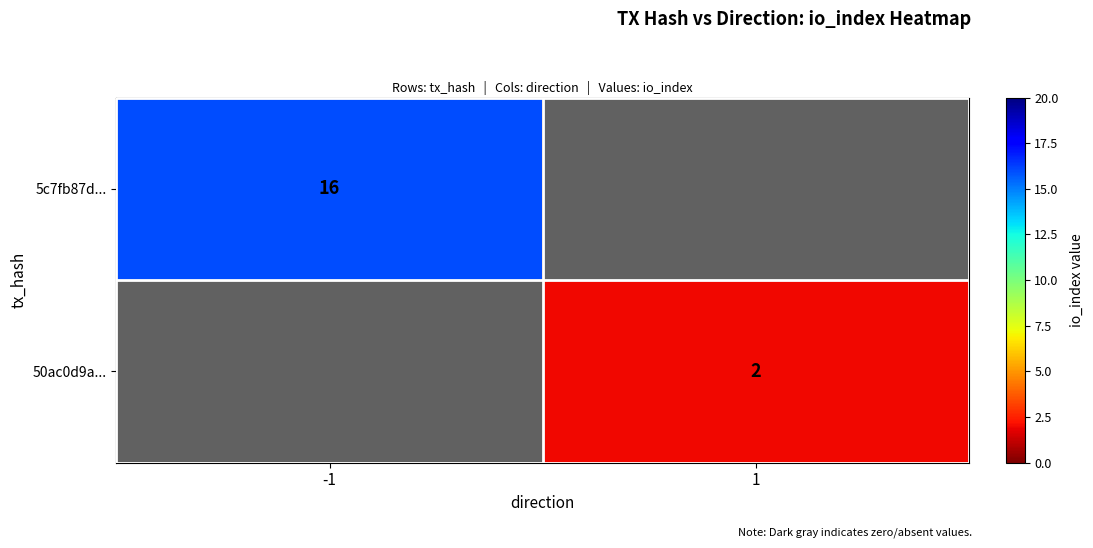

Is it true that 5c7fb87d... equals 16 at -1?

True